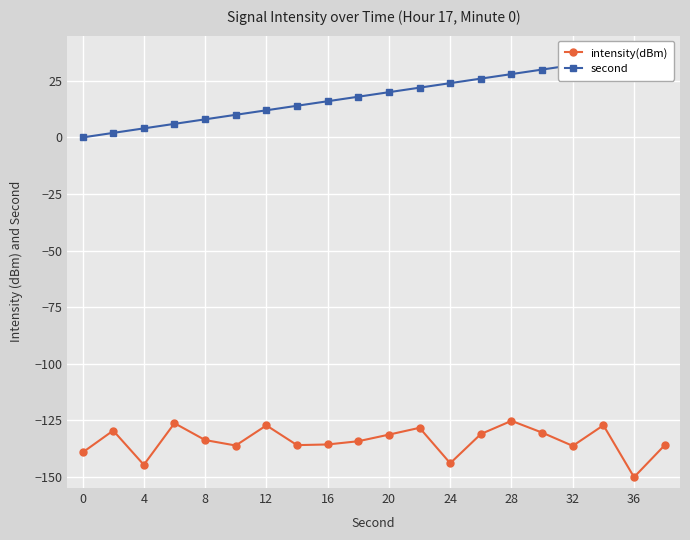

True or false: intensity(dBm) has a value of -144.0 at 24.

True